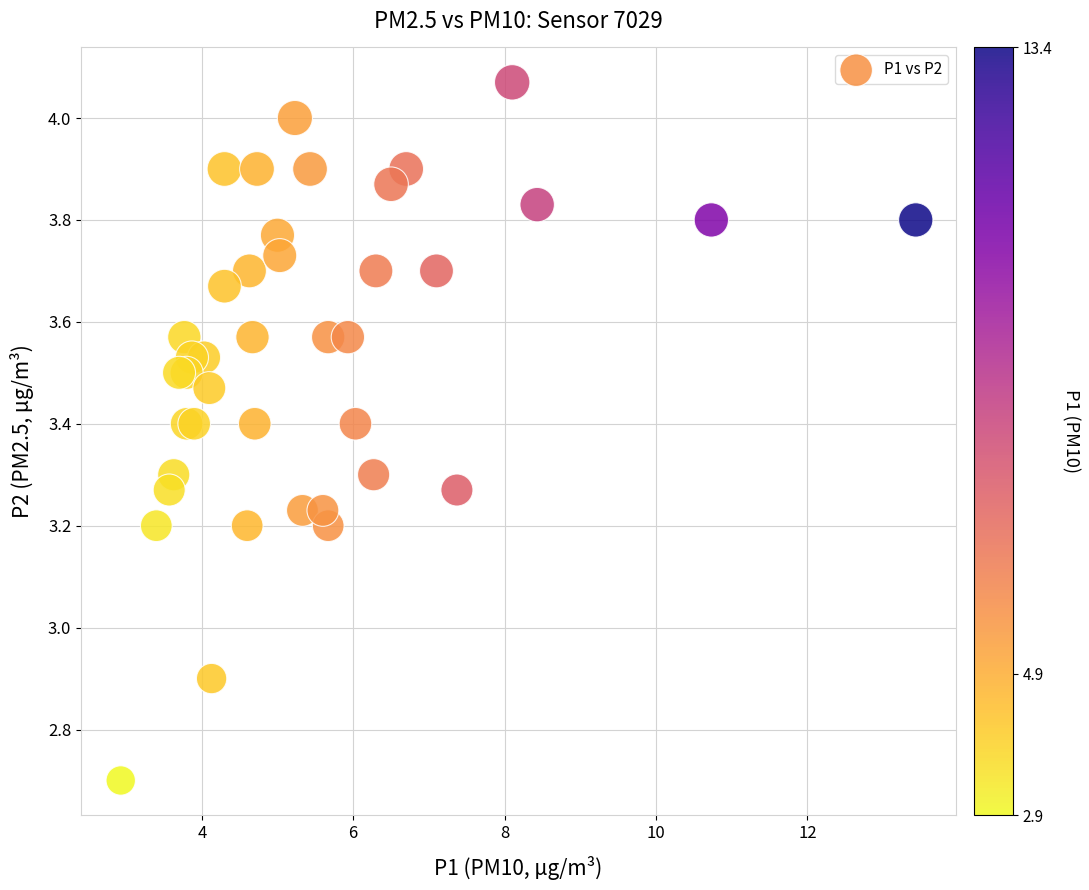

What Y value in the scatter plot is closest to 3?

2.9